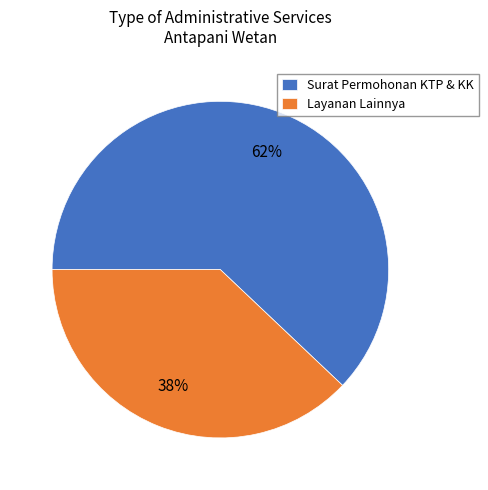

What percentage is the Surat Permohonan KTP & KK slice, to the nearest percent?

62%